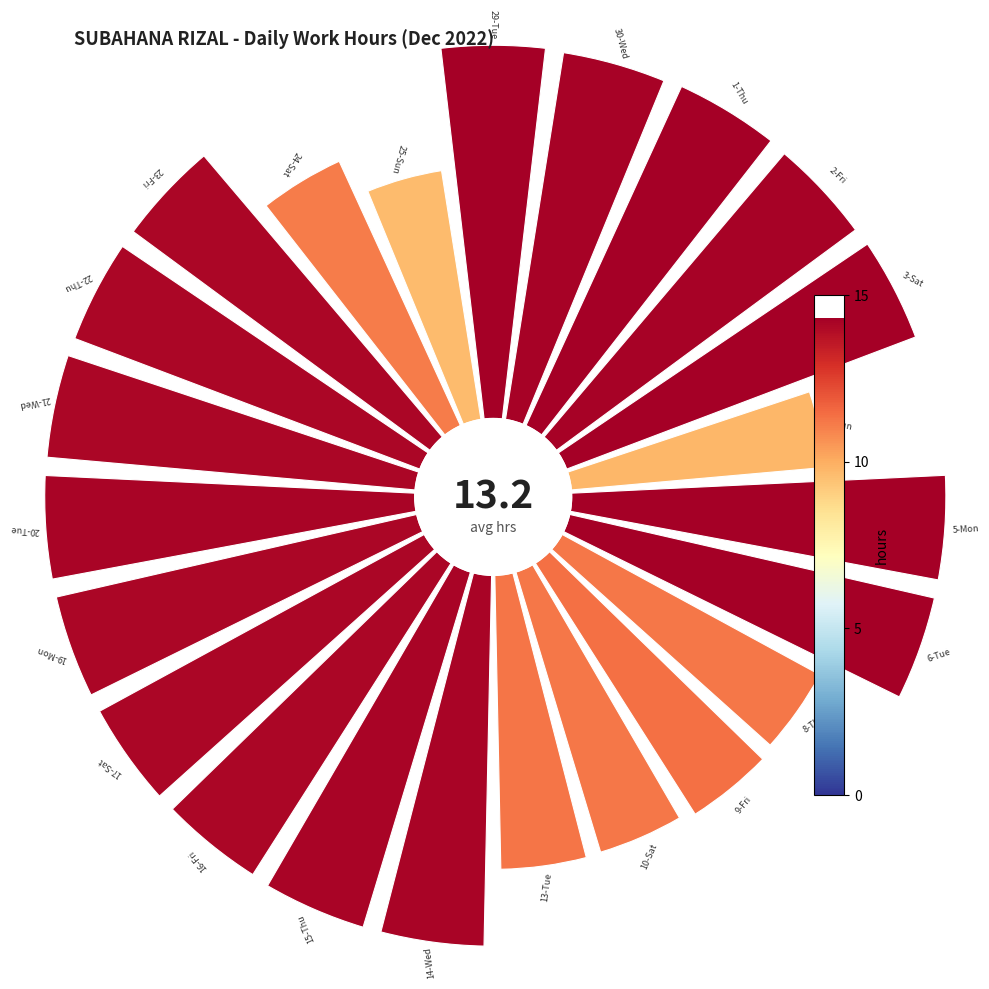

Does any single category account for the majority?

No